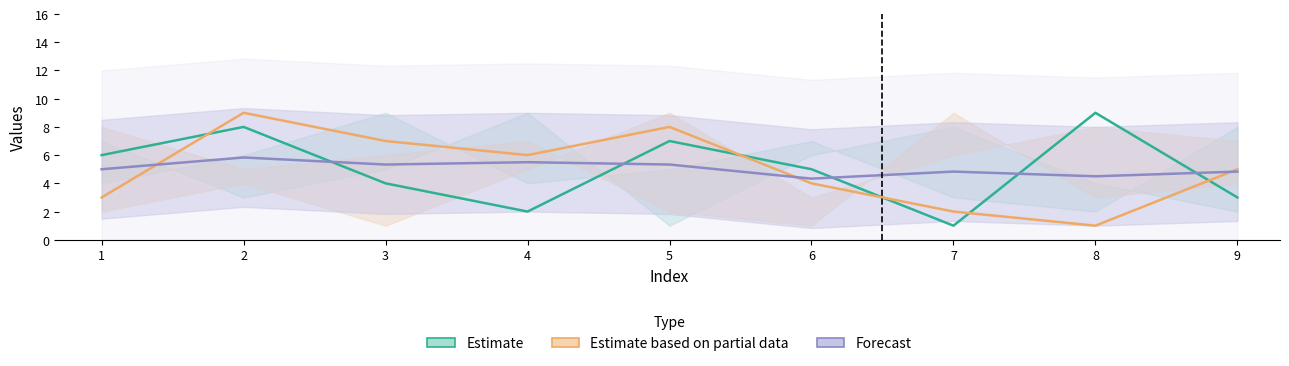

True or false: Forecast has more than 1 points higher than both neighbors.

True